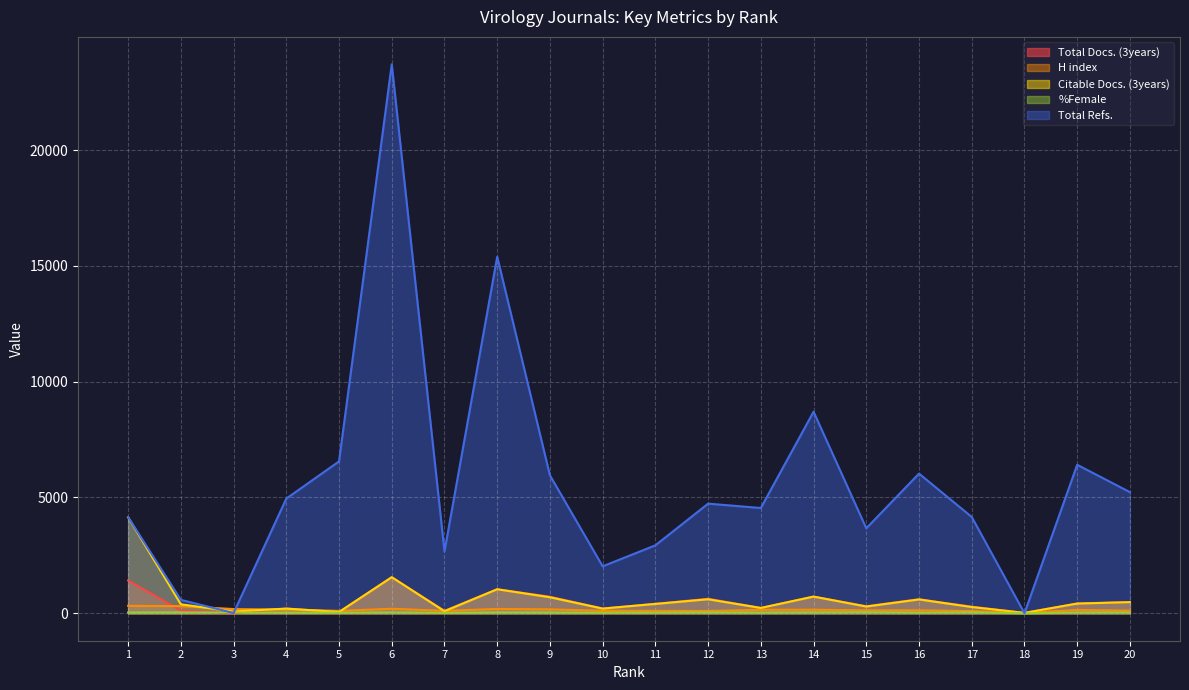

True or false: H index and %Female intersect in this chart.

False